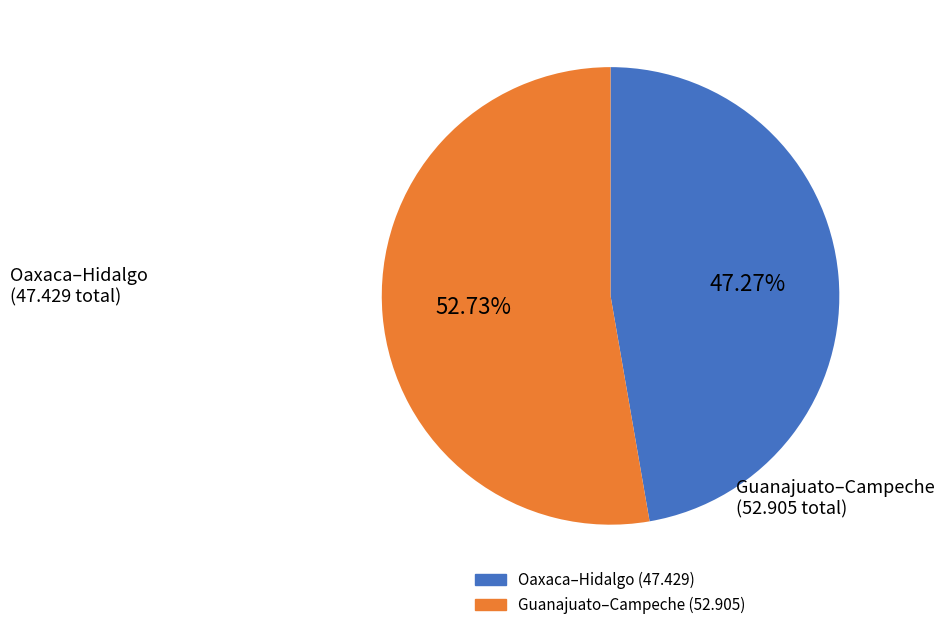

How many segments does this pie chart have?

2